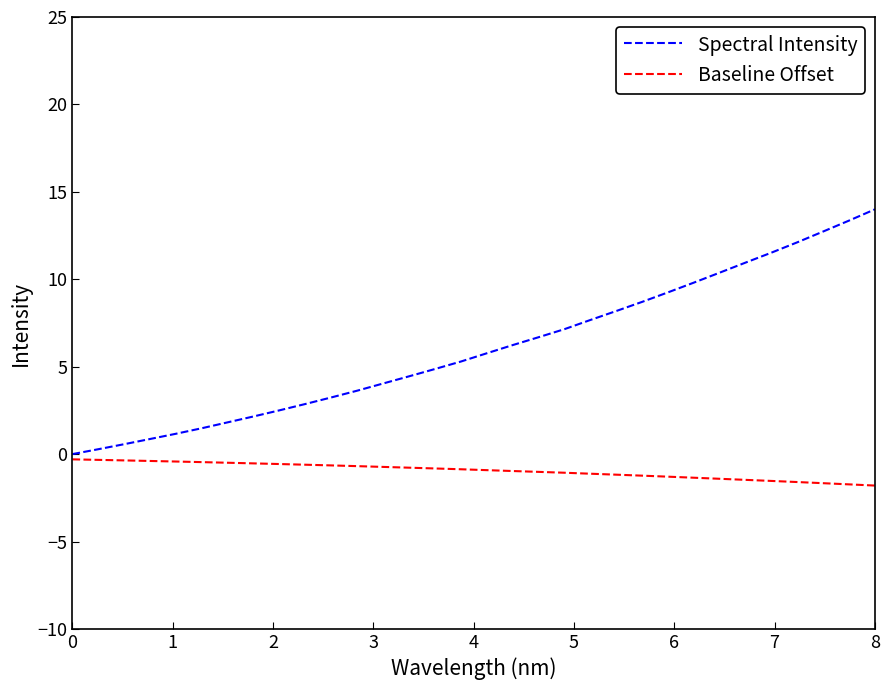

Which series has the largest range (max minus min)?

Spectral Intensity